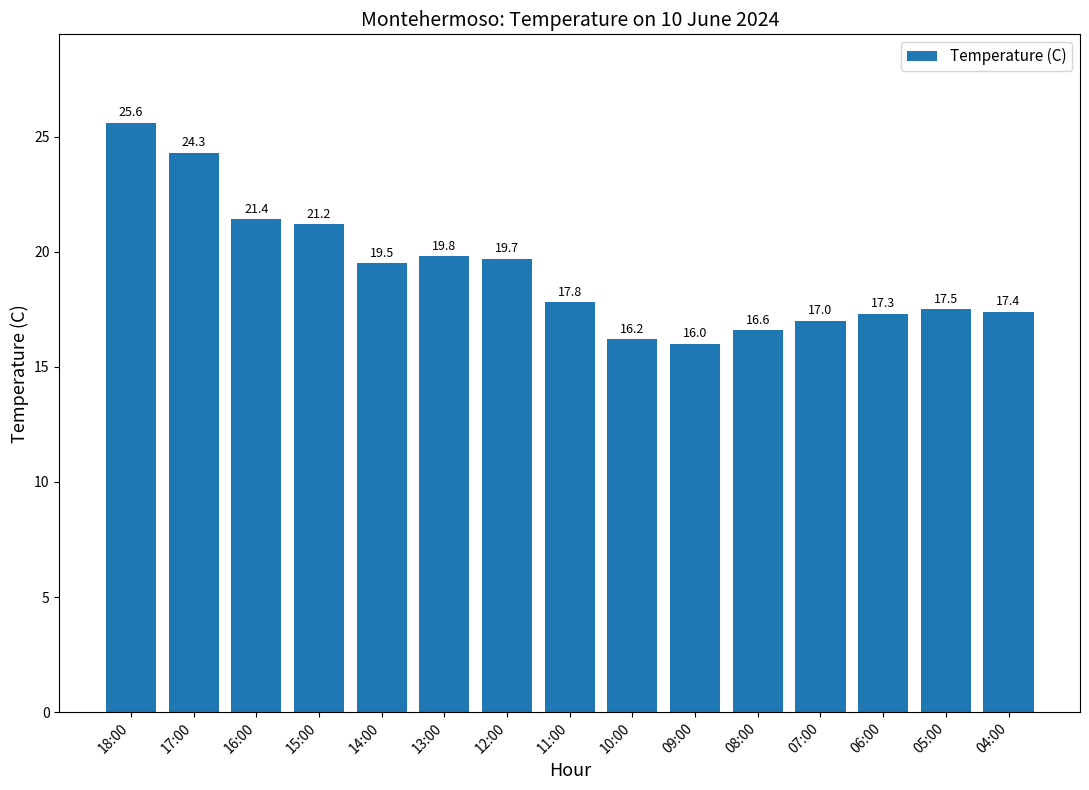

What position from the right is 14:00?

11